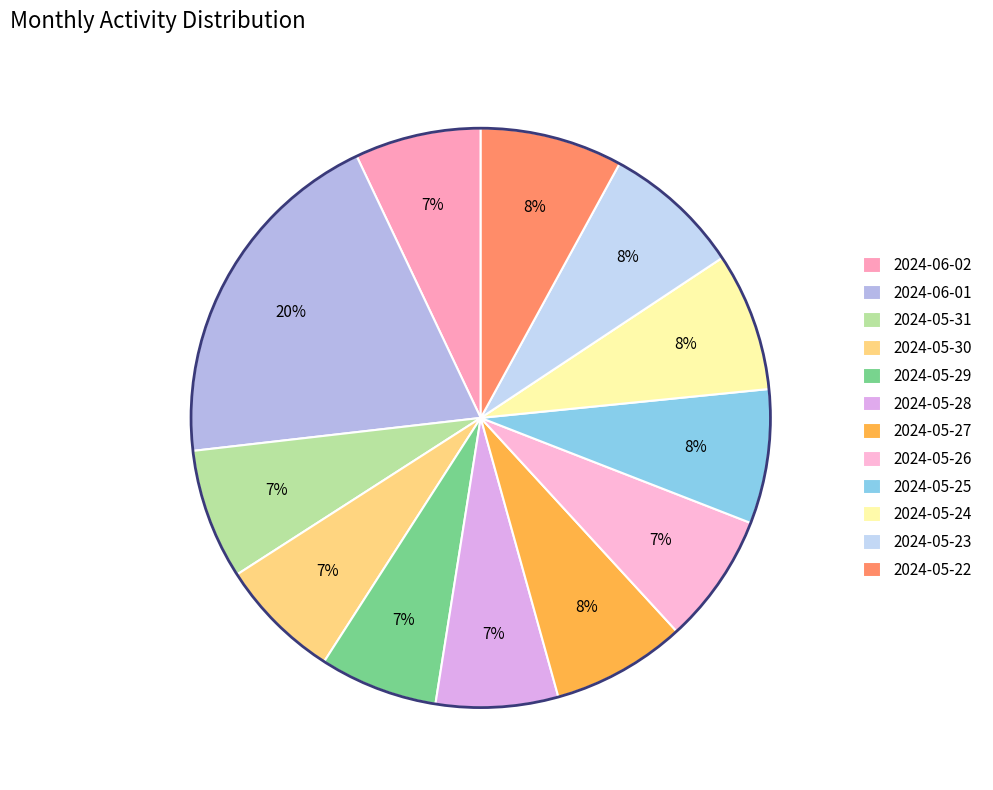

To the nearest percent, what is the difference between the largest and smallest slice percentages?

13%